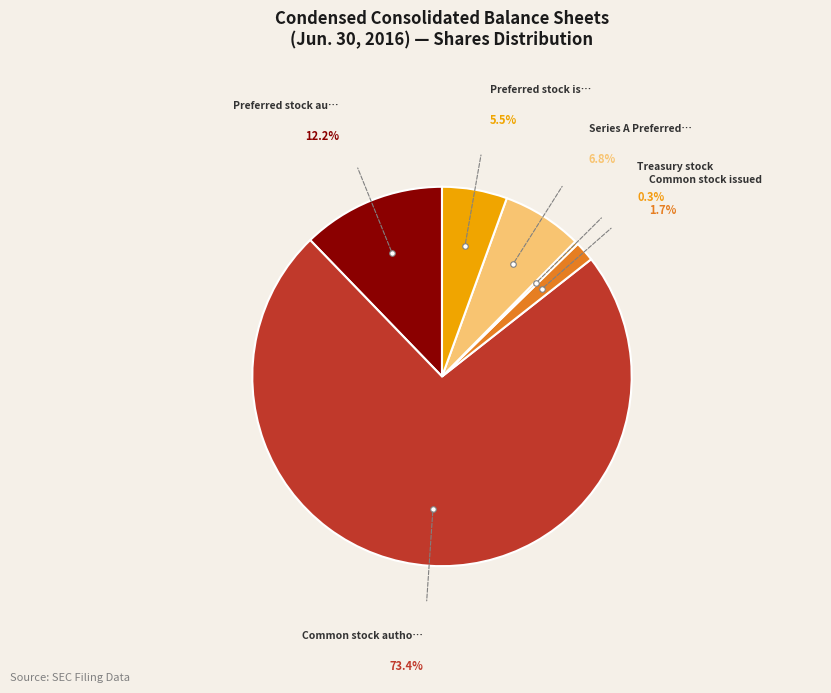

How many segments does this pie chart have?

6